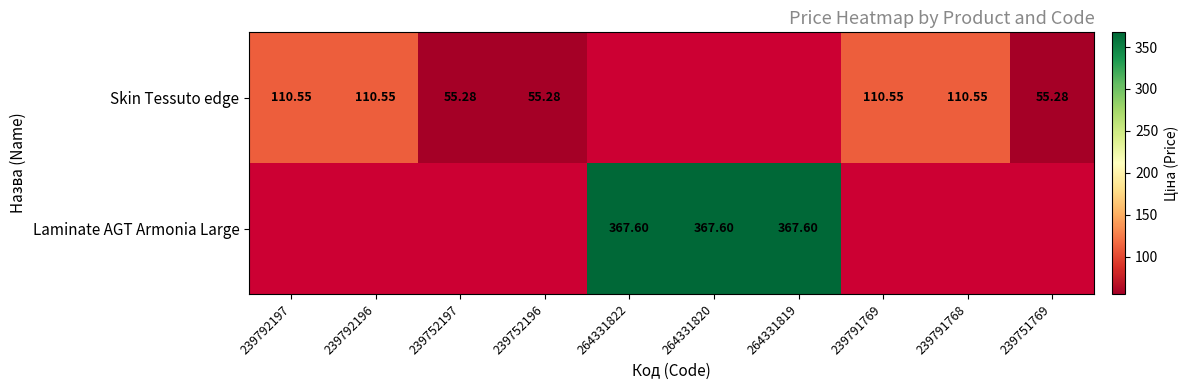

At how many categories does at least one series exceed 119?

3